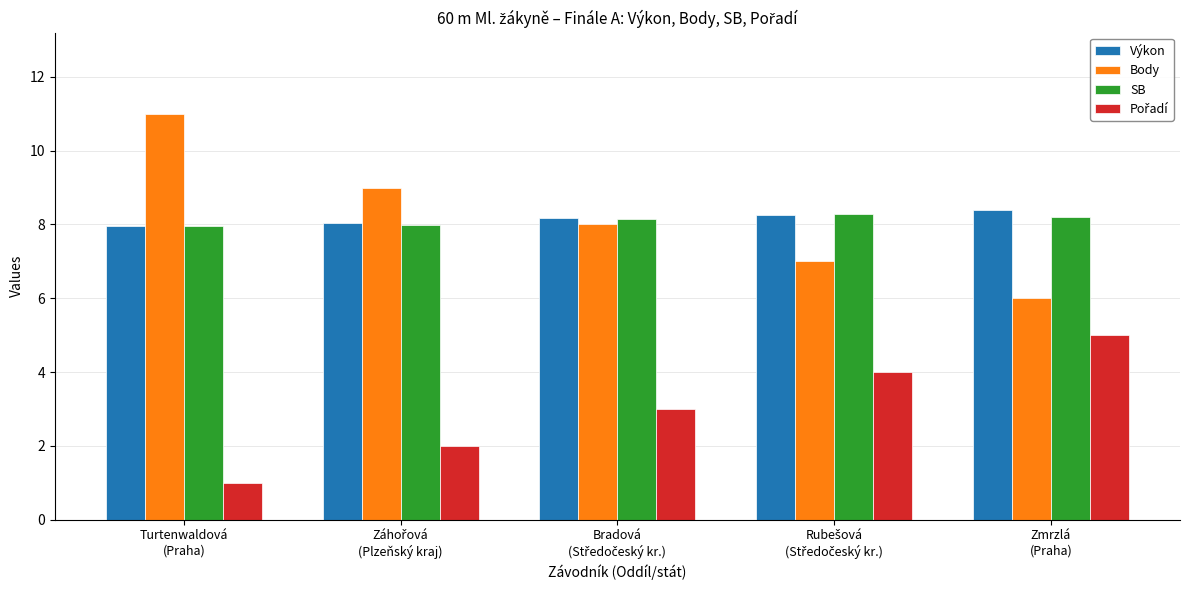

What is the lowest value of the SB series?

8.0